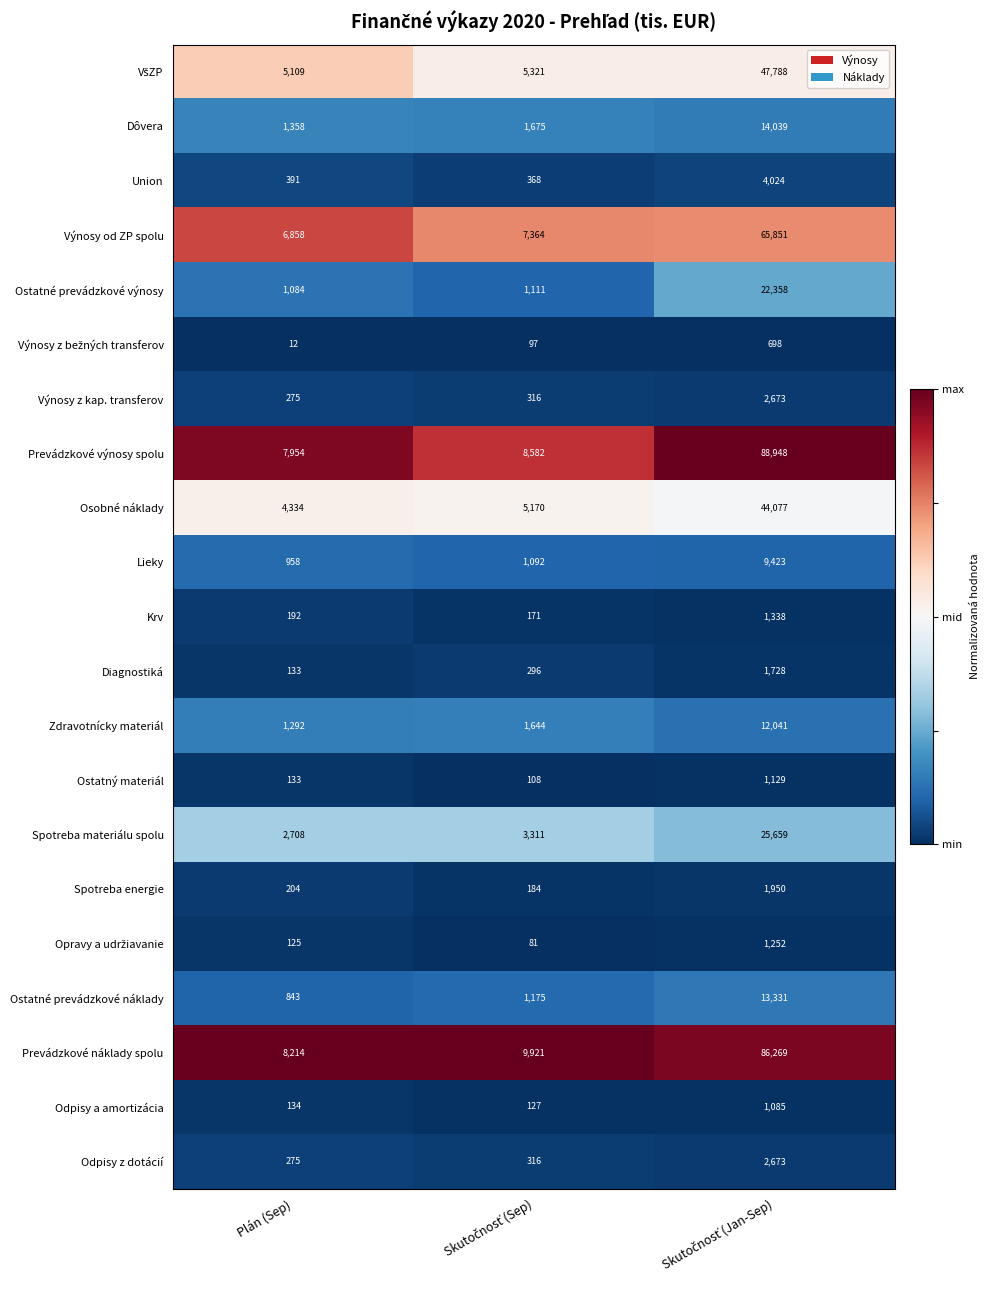

What is the sum of all Diagnostiká values?

2157